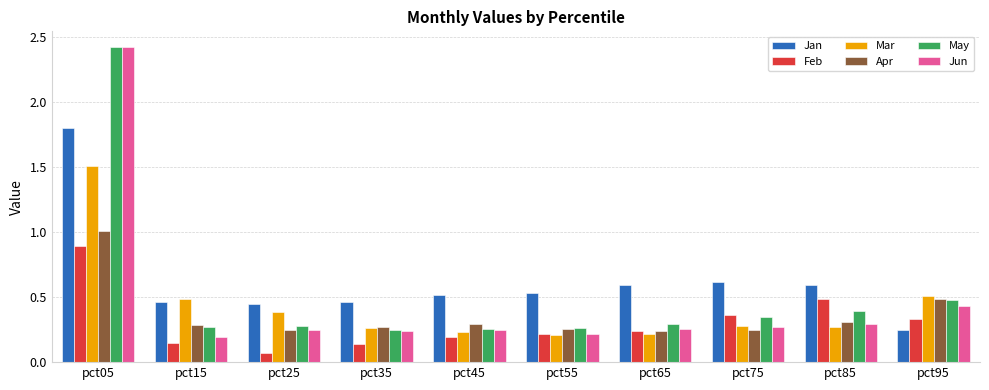

At which label is May closest to 1?

pct95